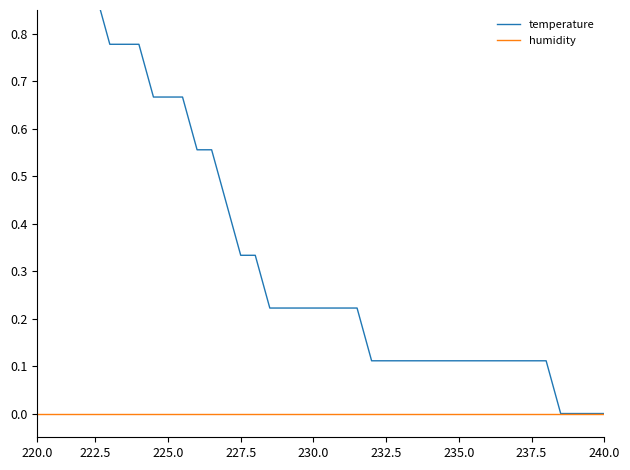

At how many categories does at least one series exceed 0?

36